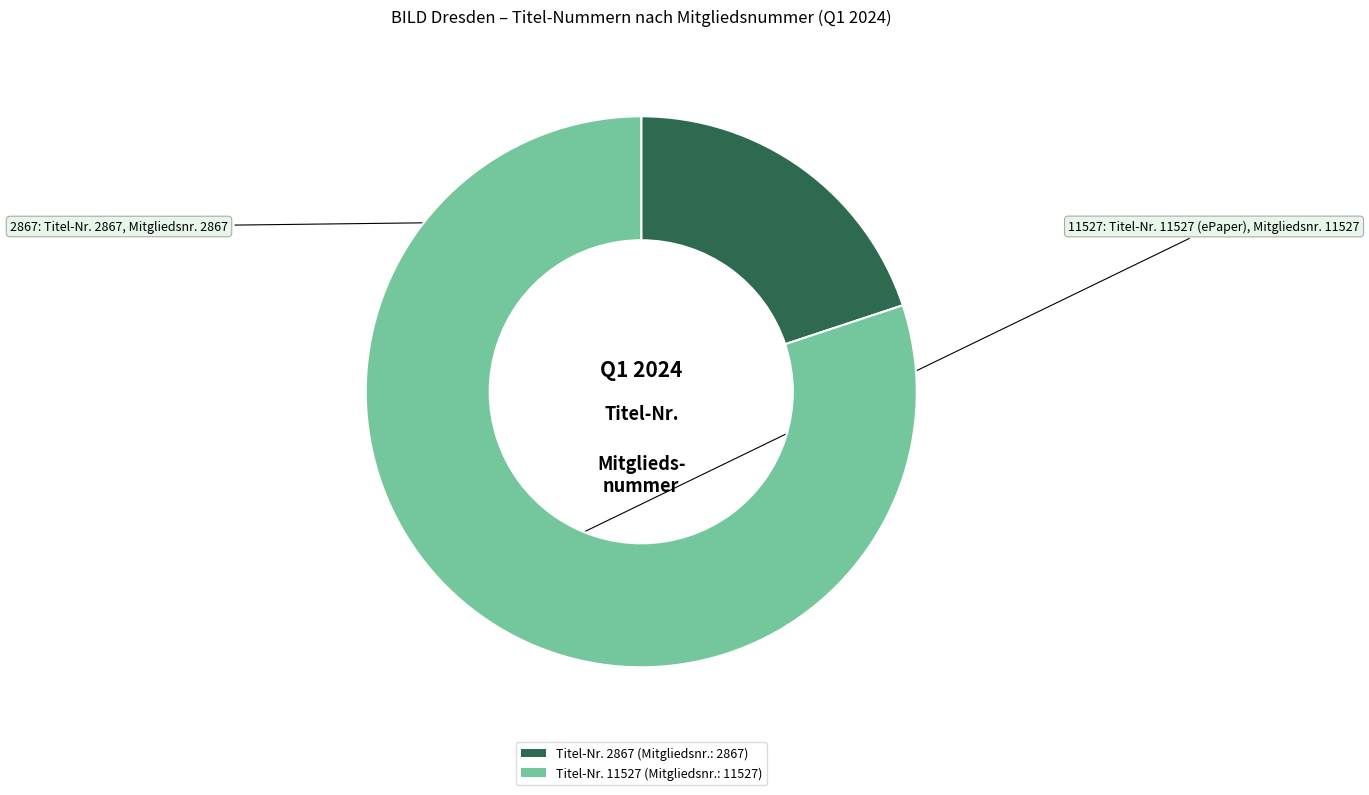

Is there a majority slice in this chart?

Yes